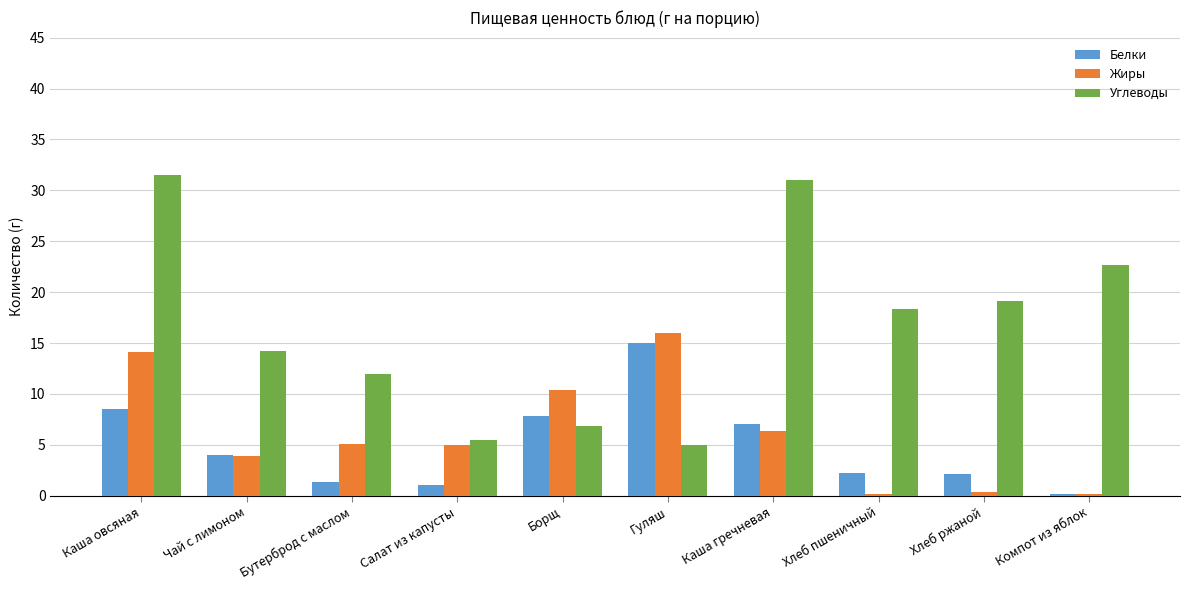

Which series has the largest range (max minus min)?

Углеводы